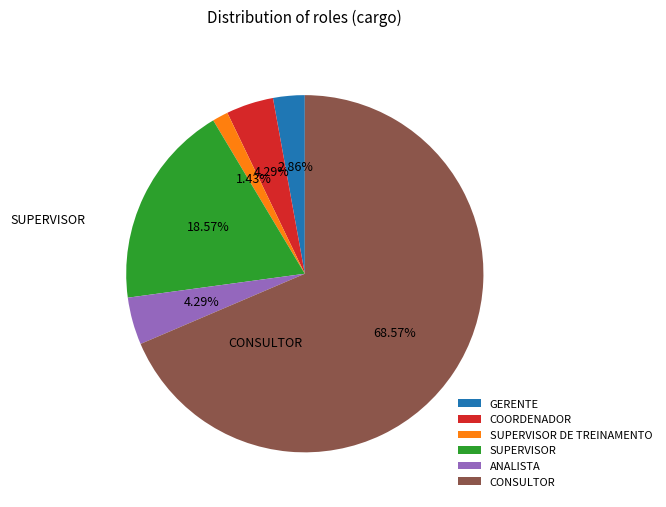

To the nearest percent, what is the combined percentage of COORDENADOR and CONSULTOR?

73%